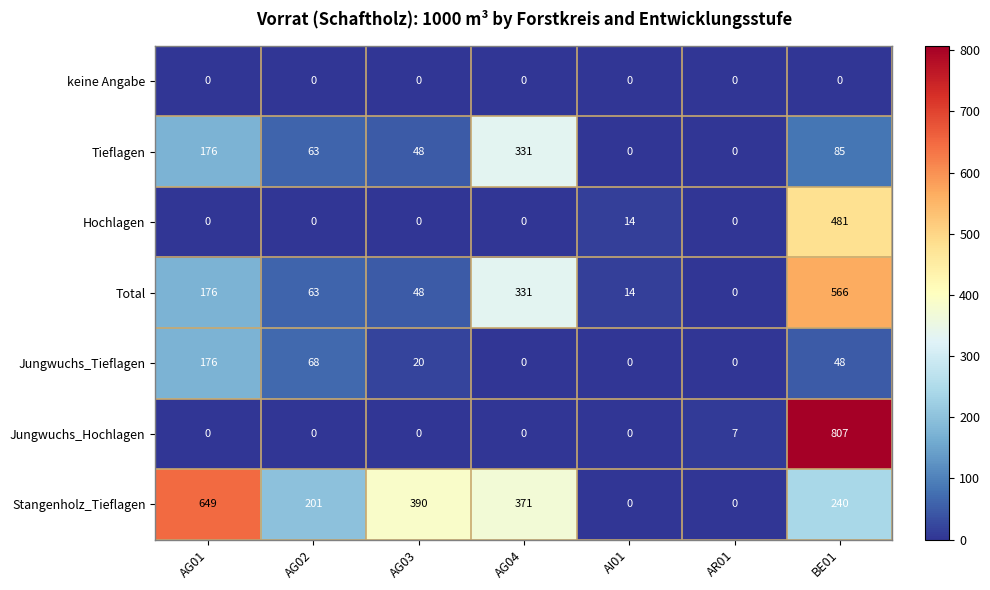

What is the sum of all Jungwuchs_Hochlagen values?

814